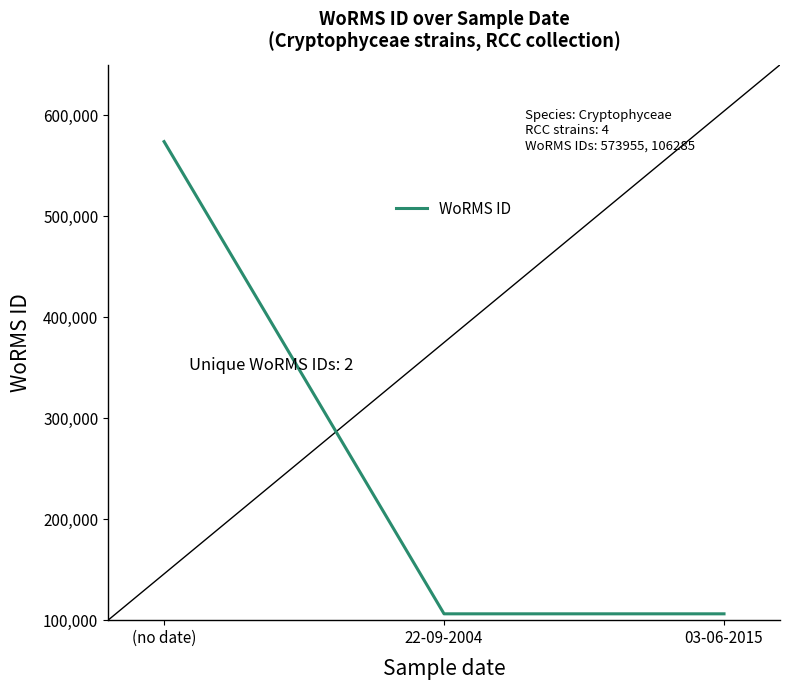

What is the average value?

262175